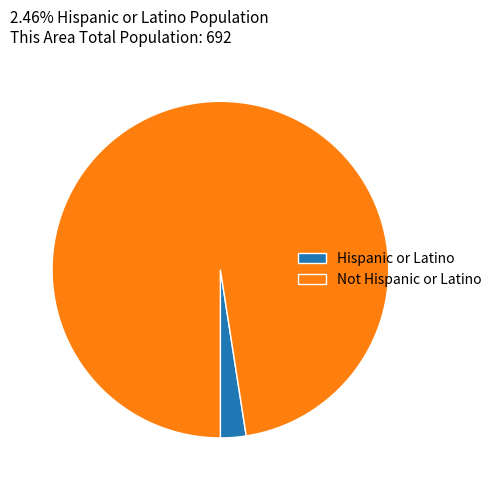

Count the number of slices in the pie.

2